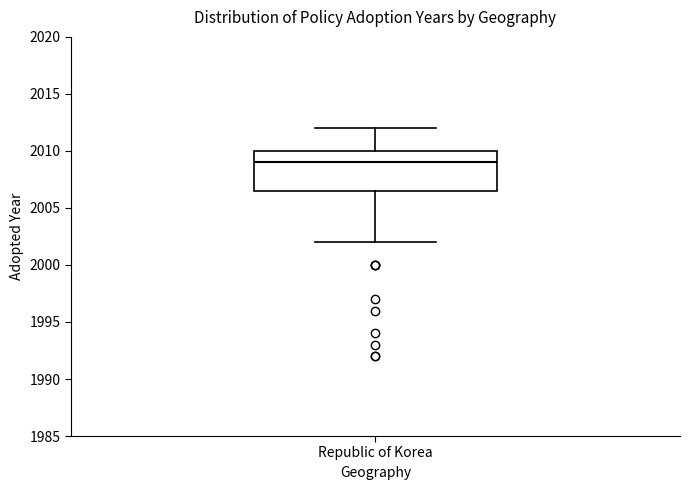

Read this box plot against the y-axis: the position of the median line, the range covered by the box, and the ends of both whiskers. The values are not printed on the chart, so give them approximately, as read against the axis.

median 2009.0, box 2006.5 to 2010.0, whiskers 2002.0 to 2012.0